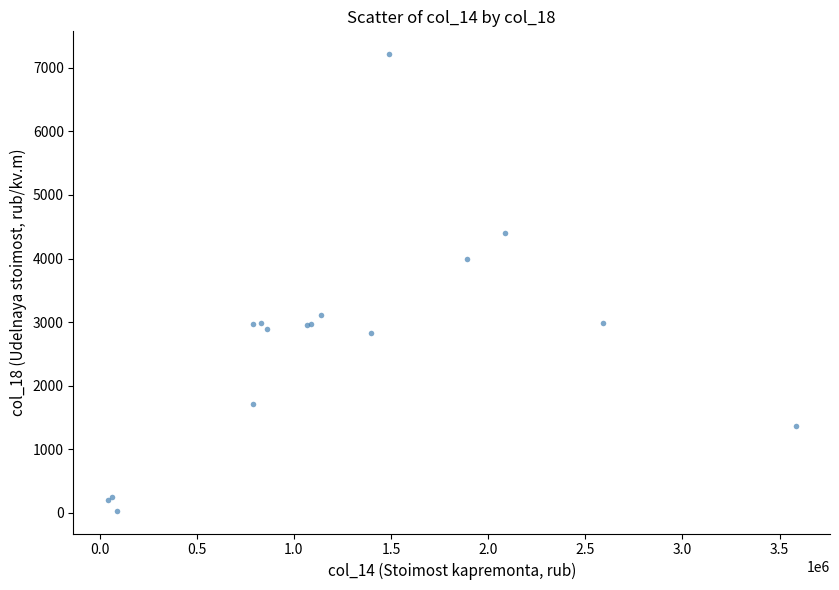

What Y value in the scatter plot is closest to 3623?

3993.3